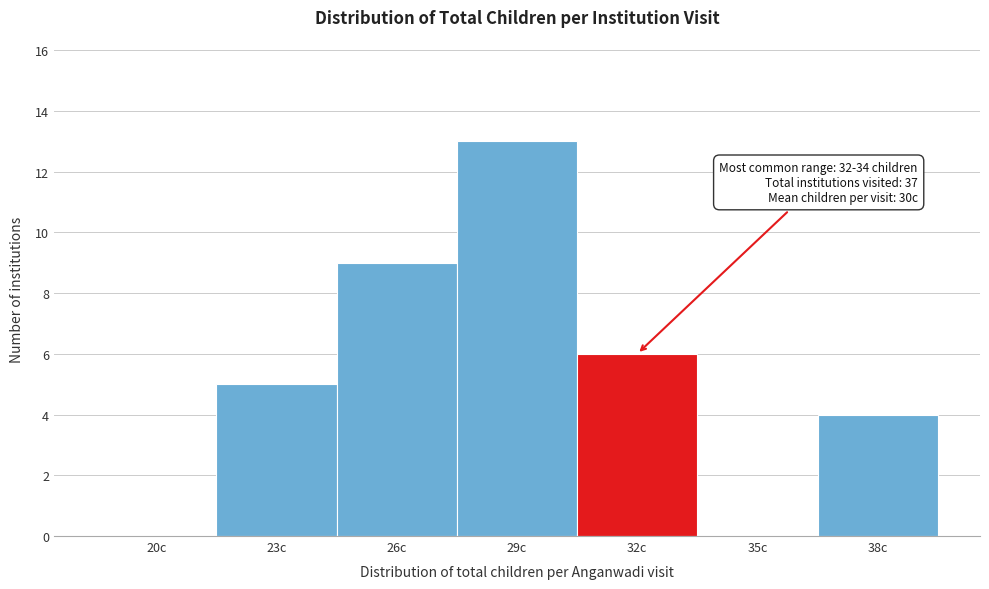

Reading right to left, what are all the values shown in this chart?

38c=4	35c=0	32c=6	29c=13	26c=9	23c=5	20c=0